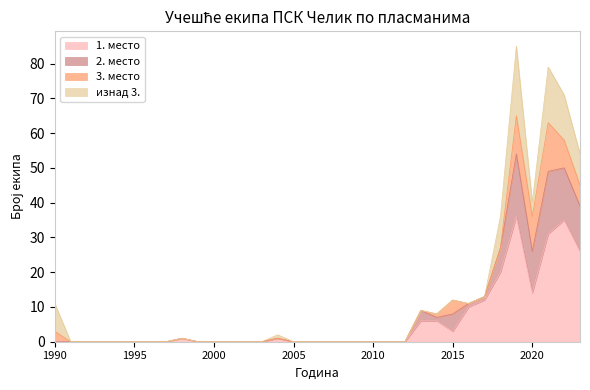

How many lines are shown in the chart?

4